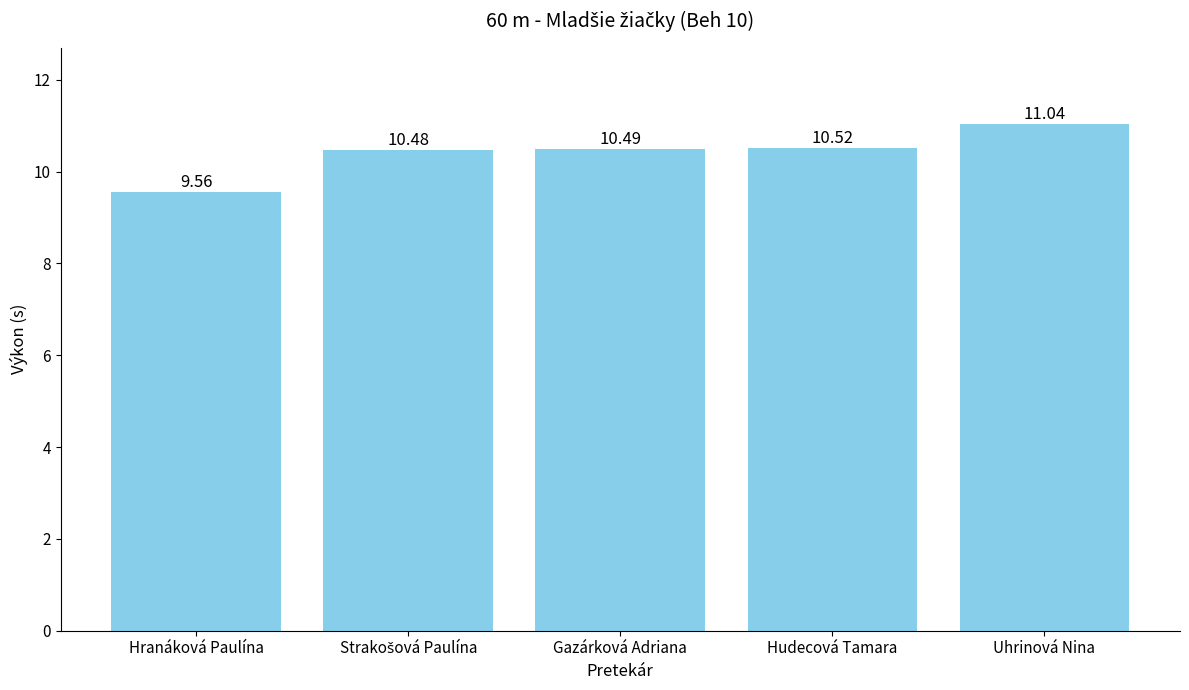

What is the sum of the values at Gazárková Adriana and Hudecová Tamara?

21.0